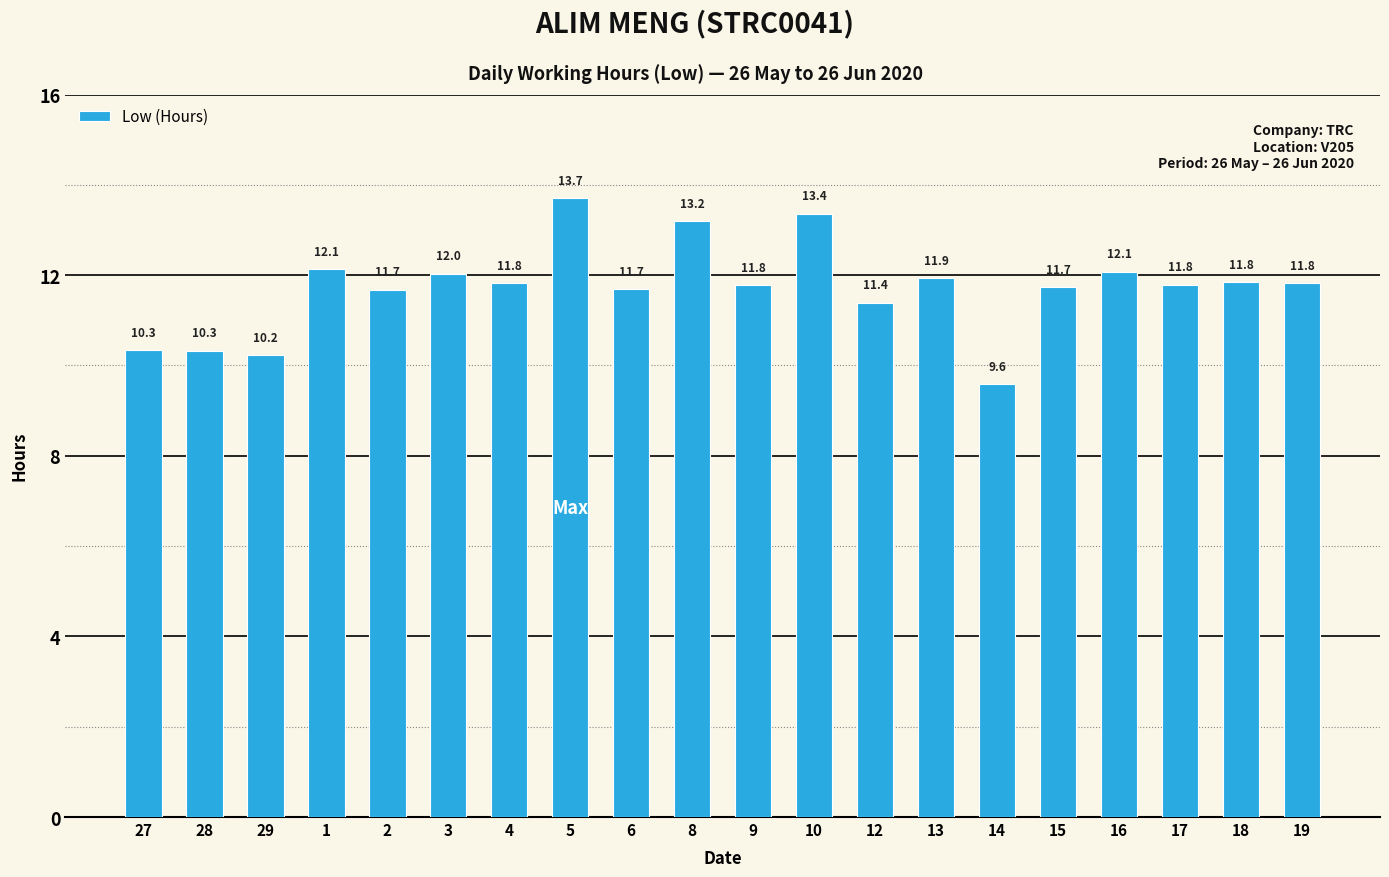

What is the smallest value displayed?

9.6